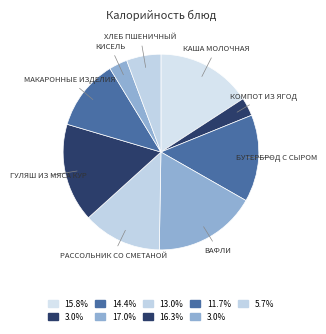

How many slices are in this pie chart?

9